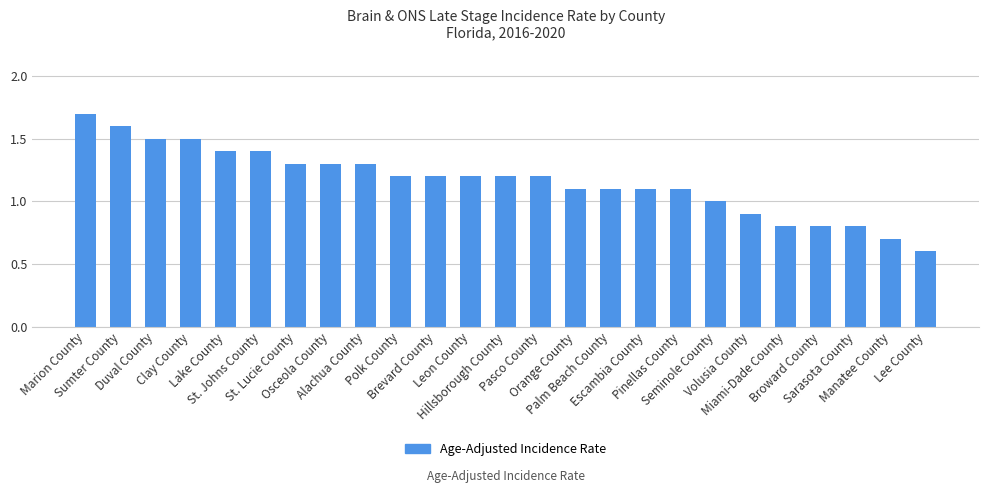

Which category has the lowest value across all series?

Lee County